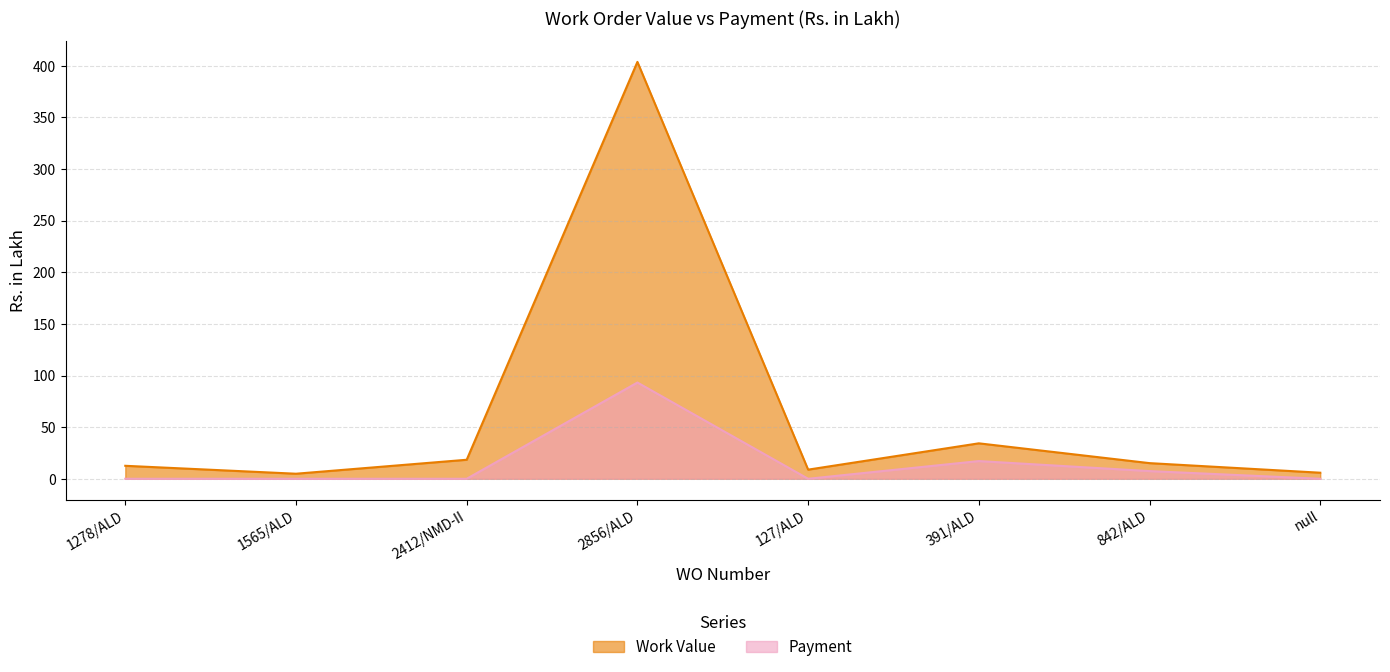

Where is the first local maximum for Payment?

2856/ALD